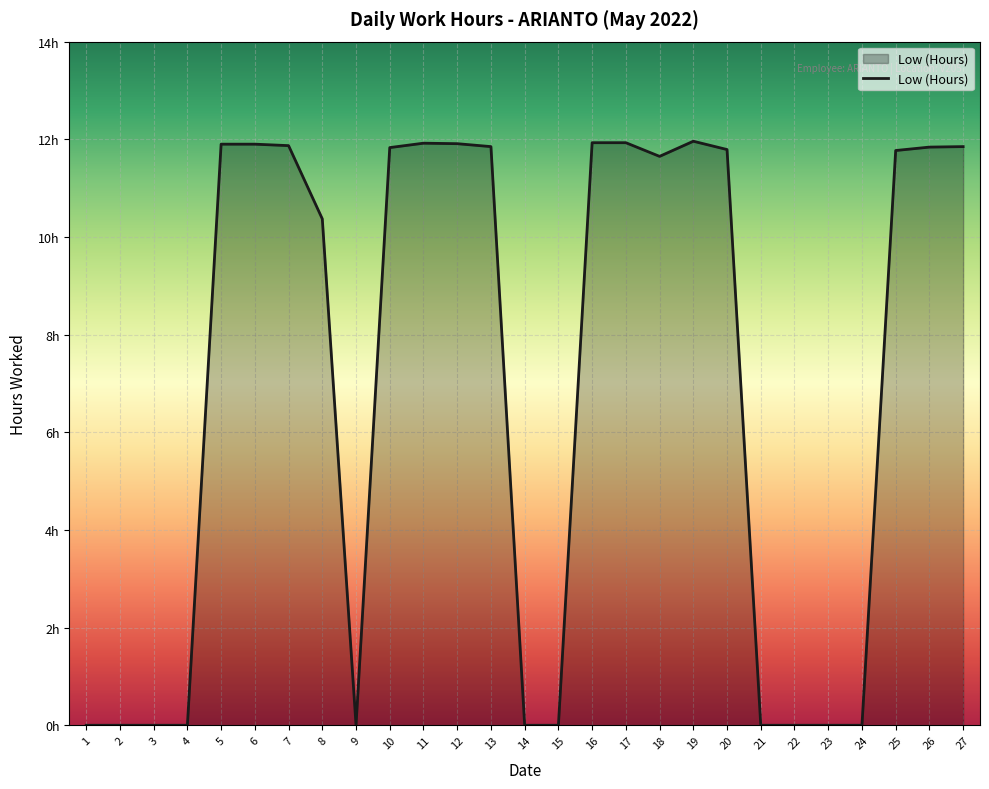

Is this an area chart (filled region under the line)?

Yes